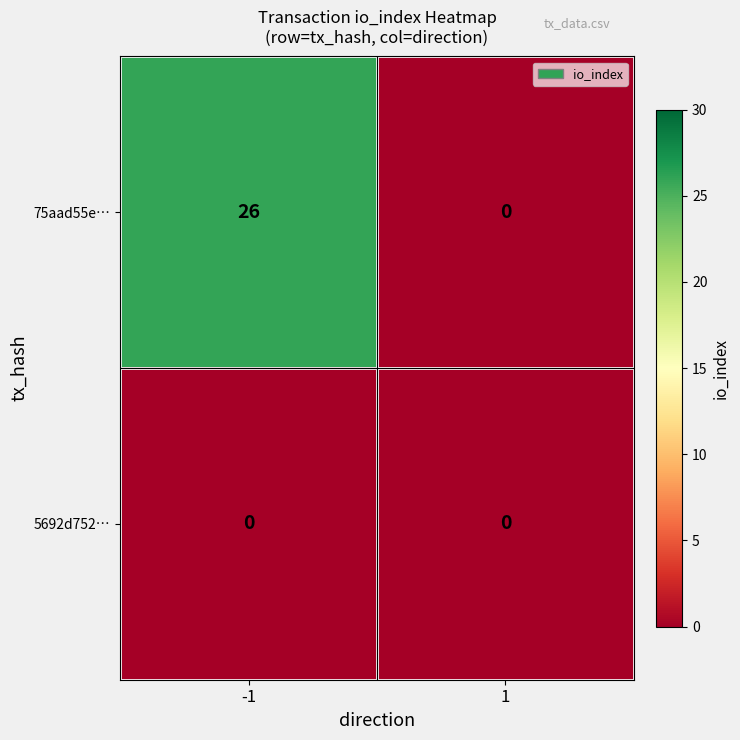

What is the total value across all series at -1?

26